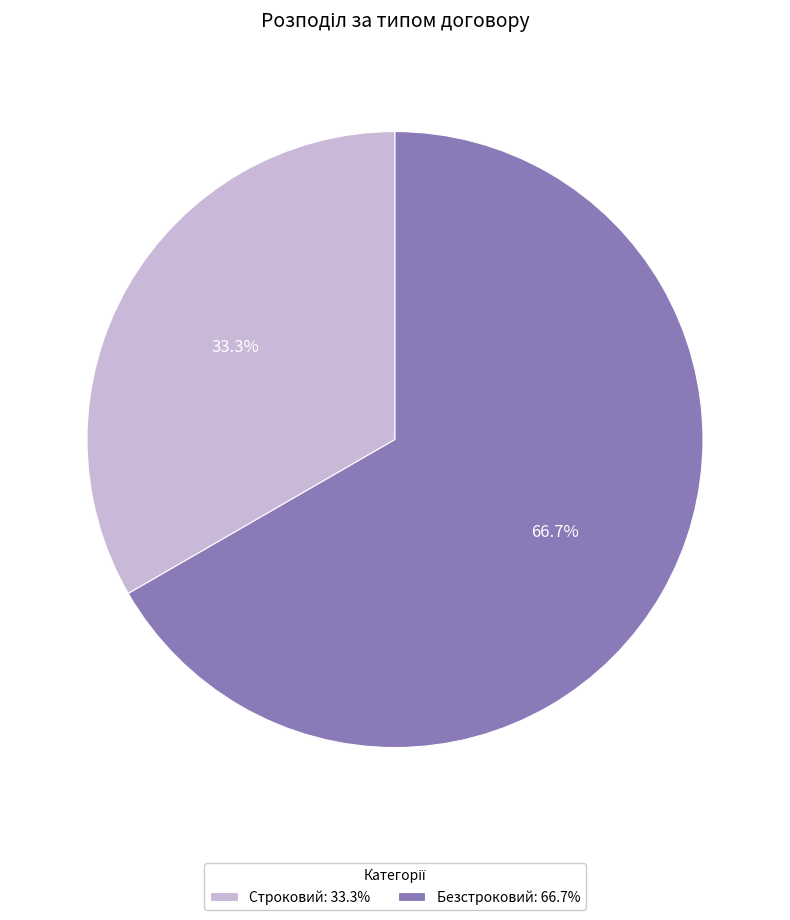

Which slice is the smallest?

Строковий